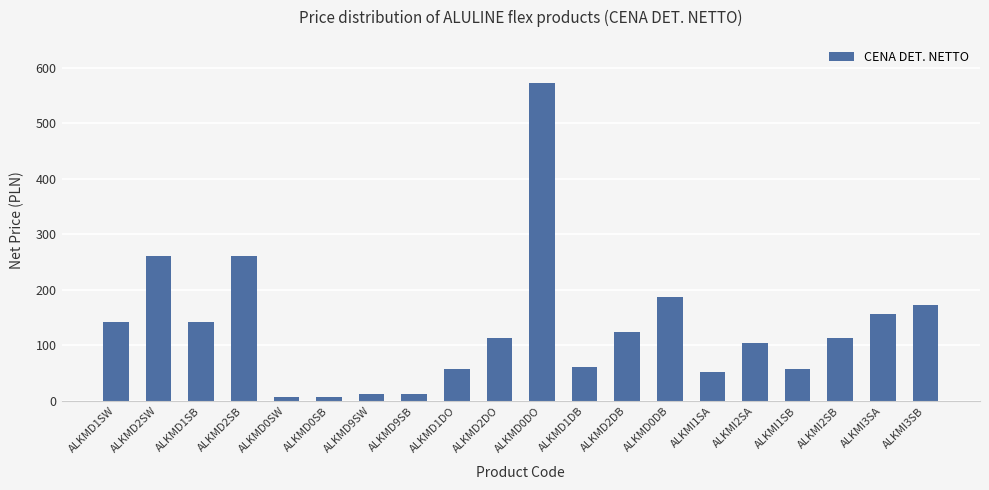

The value at ALKMI1SA is 72. True or false?

False